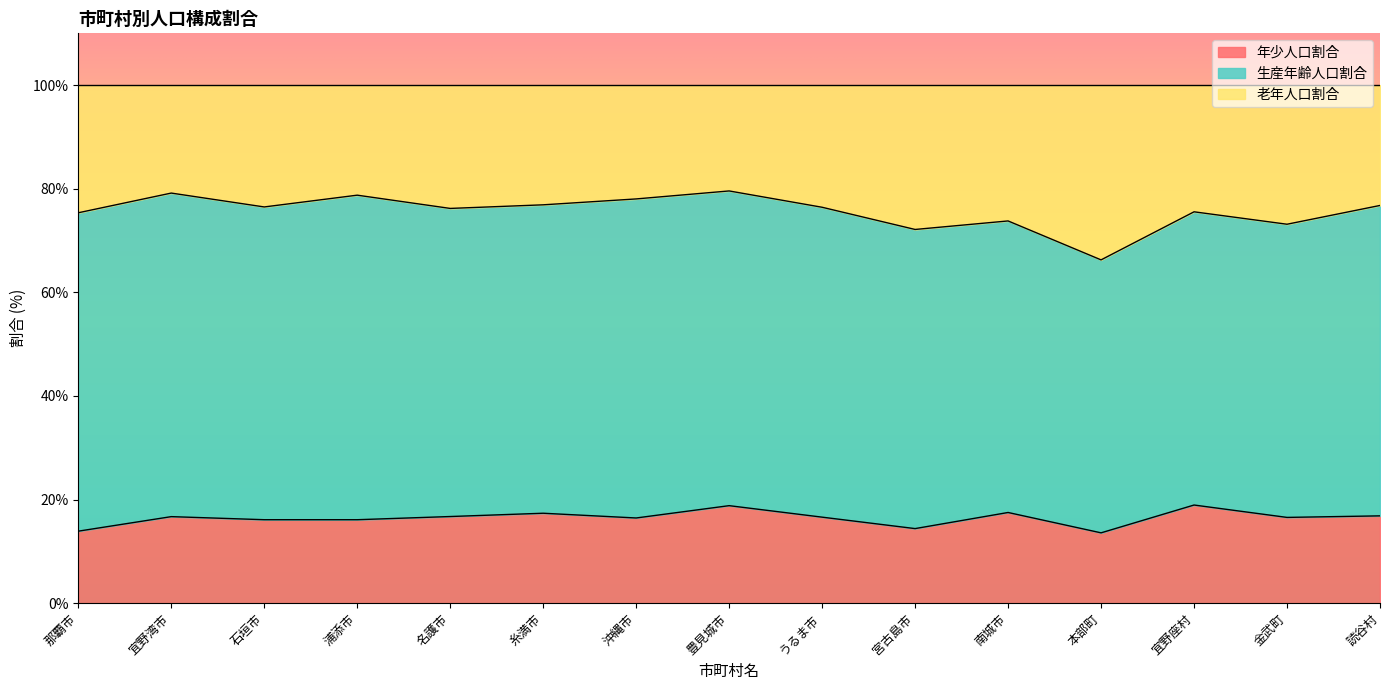

Does the chart have visible grid lines?

No